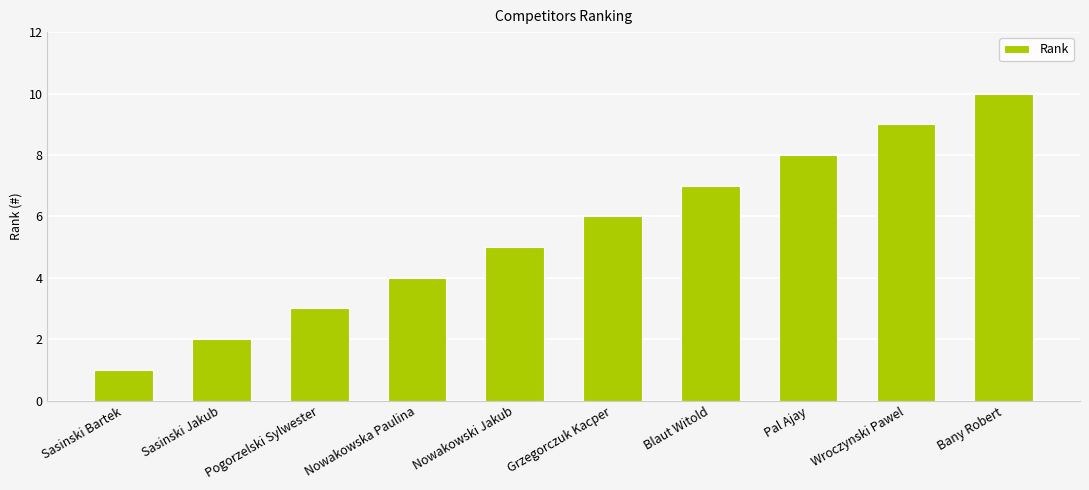

The chart shows a value of 4 at Blaut Witold. True or false?

False